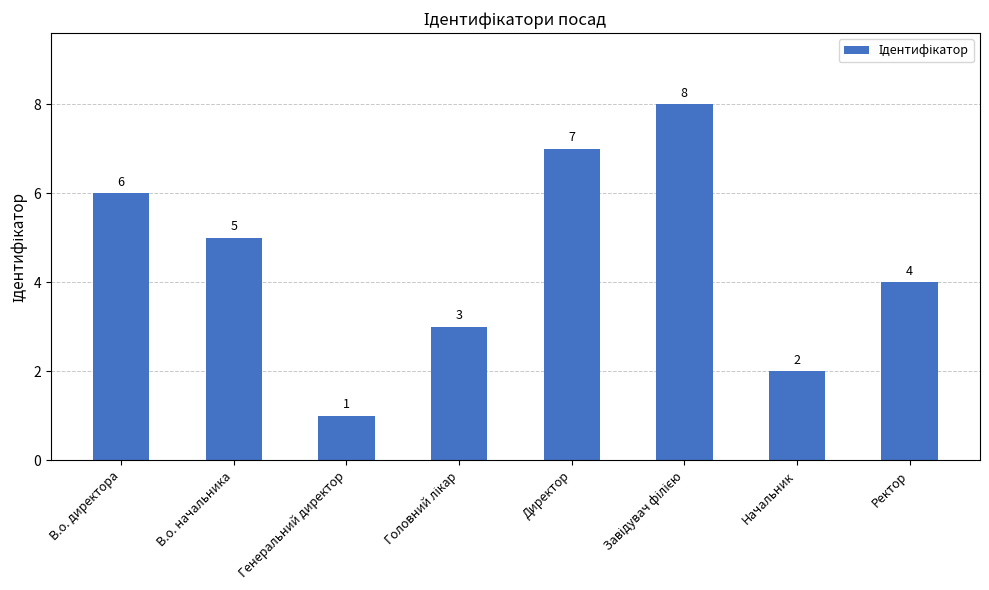

What is the difference between the maximum and minimum values?

7